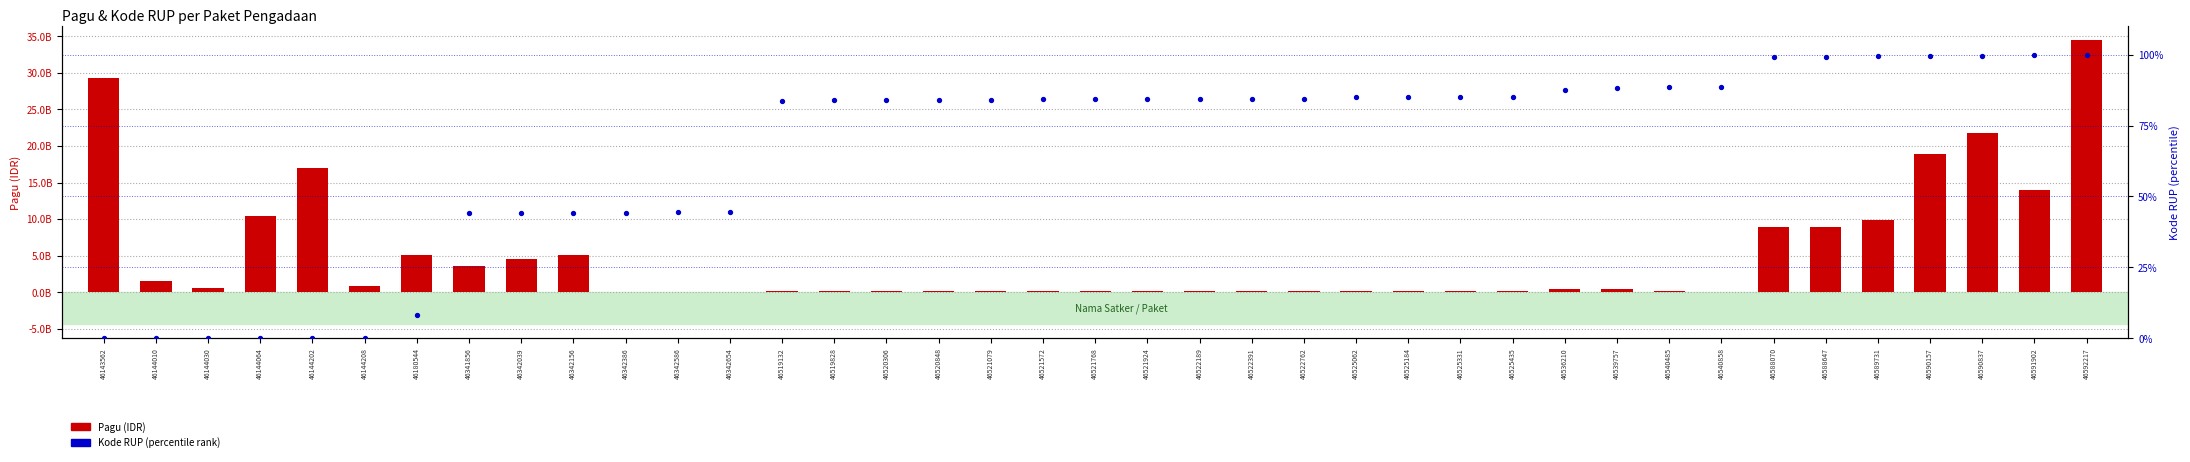

What are all the series names shown in the legend?

Pagu, Kode RUP (percentile rank)